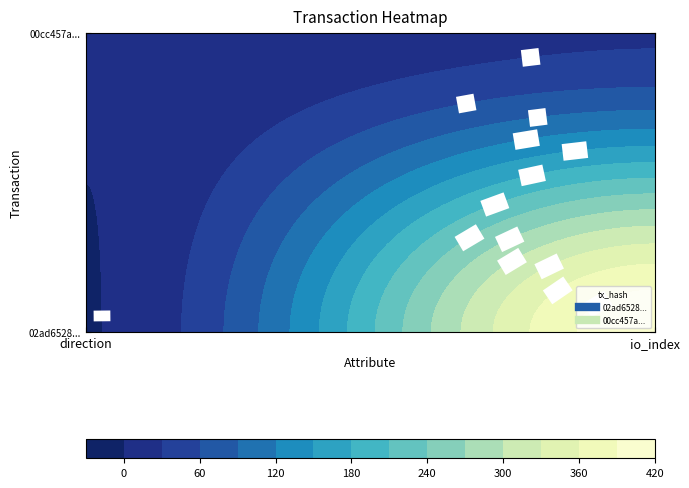

List the series in order of their peak value, highest first.

02ad6528aa3b83eb2688db7b0b942723d71f755, 00cc457ac120b6f4372e780f5831b7d3a445cba